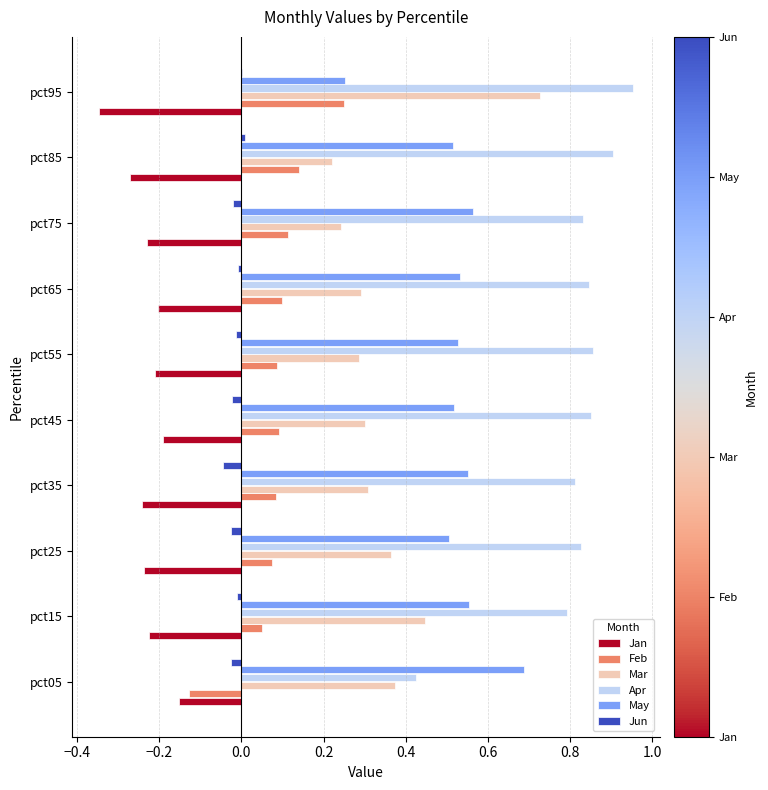

Is the value of May at pct35 greater than the value of Jan at pct85?

Yes